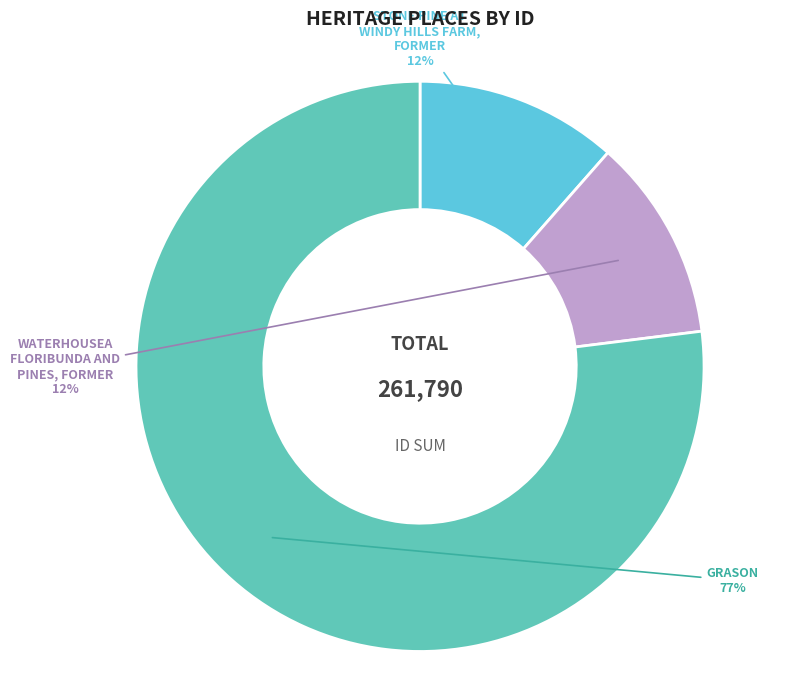

Is there a majority slice in this chart?

Yes